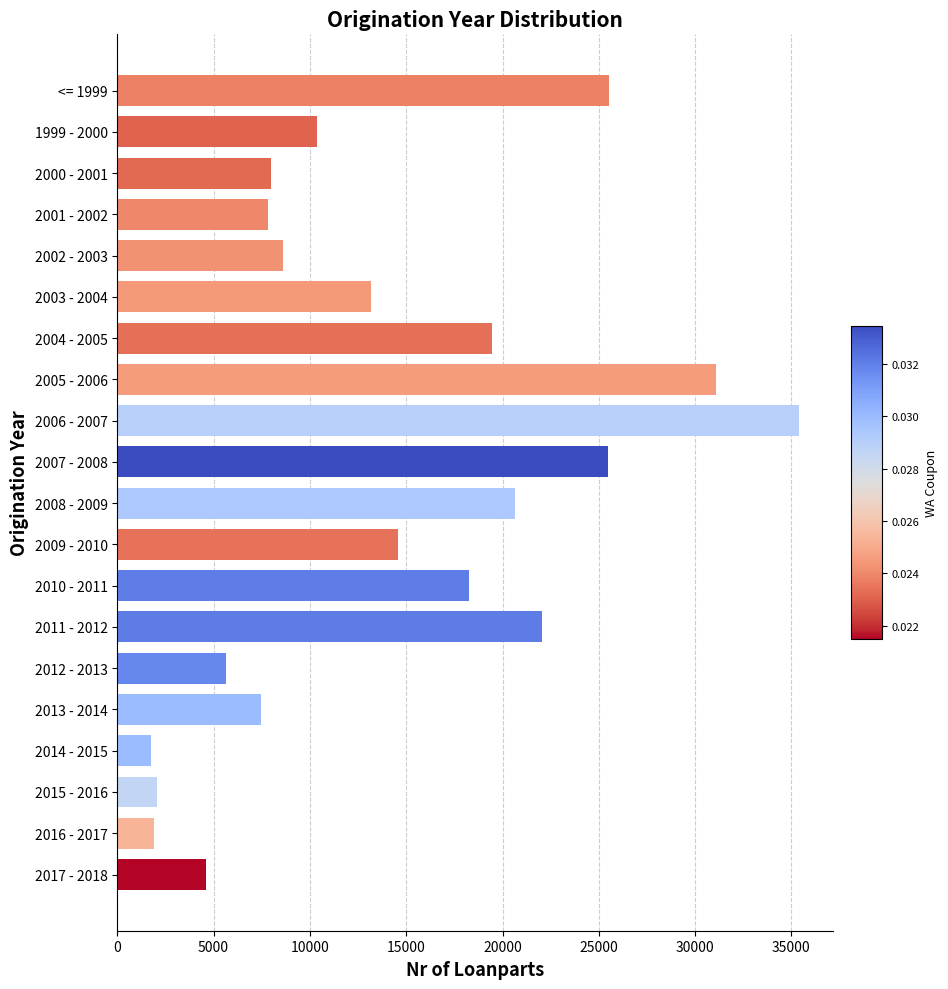

Which has a higher value, 2014 - 2015 or 2012 - 2013?

2012 - 2013